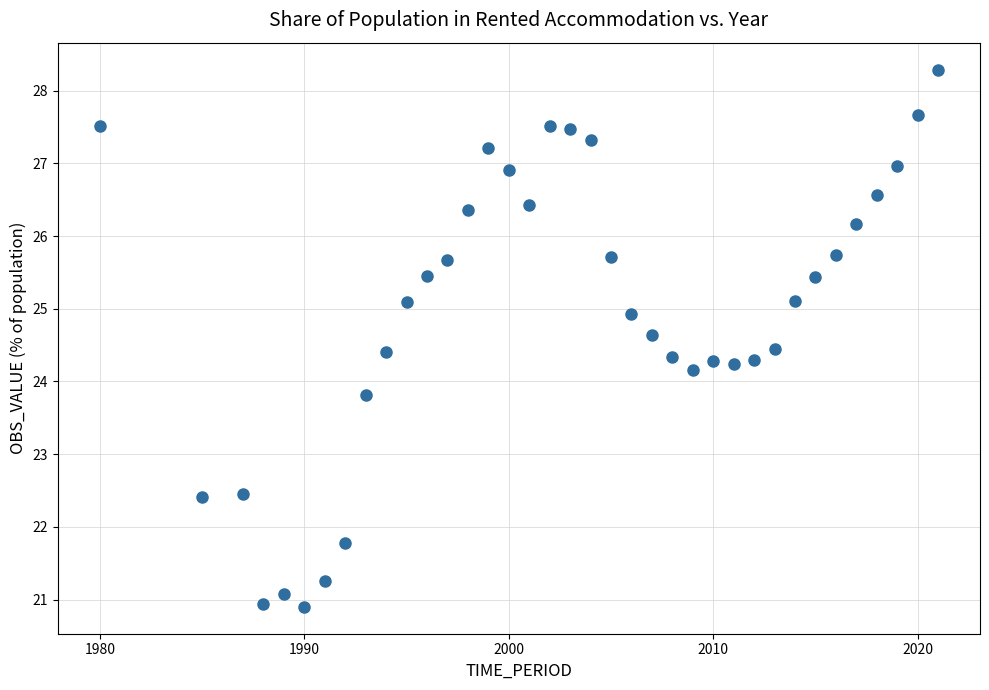

What is the range of Y values (max minus min)?

7.4